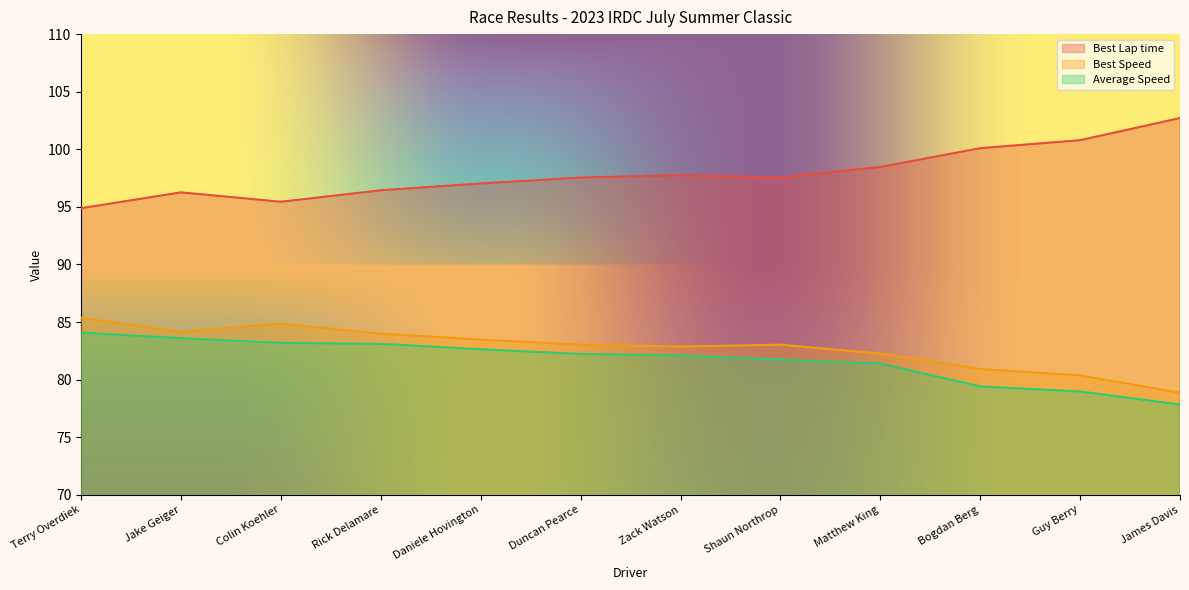

What is the spread (max minus min) of values at Jake Geiger?

12.7